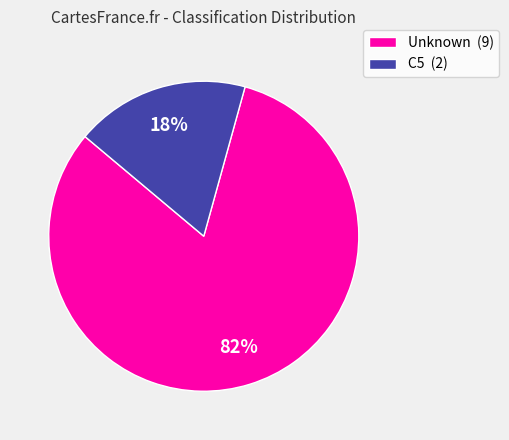

Between Unknown and C5, which is larger?

Unknown